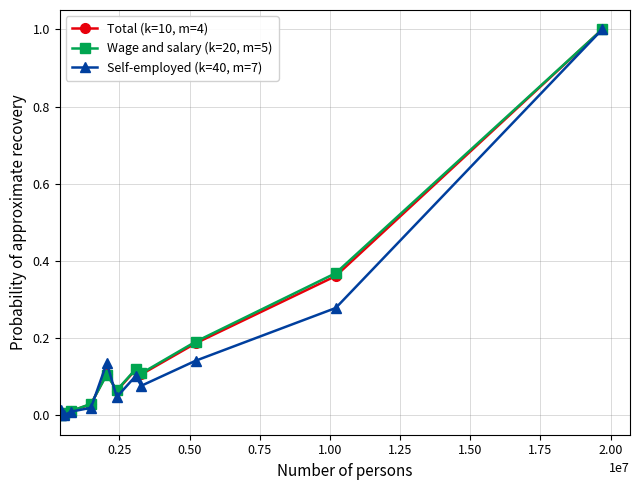

What is the maximum value for Self-employed (k=40, m=7)?

1.0